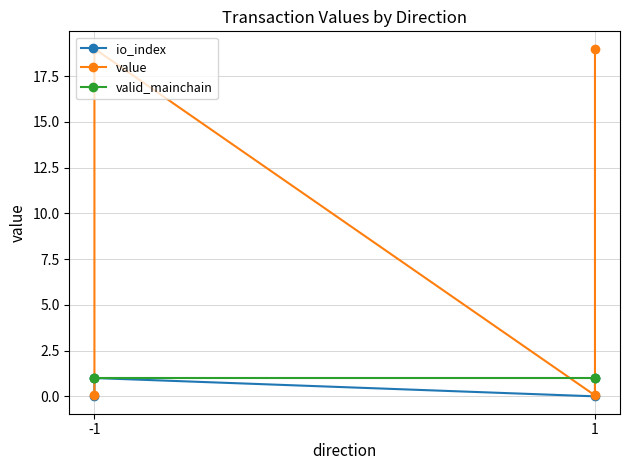

Reading right to left, transcribe all the data shown in this chart.

io_index: 1.0	0.0	1.0	0.0
value: 19.0	0.1	19.0	0.1
valid_mainchain: 1.0	1.0	1.0	1.0